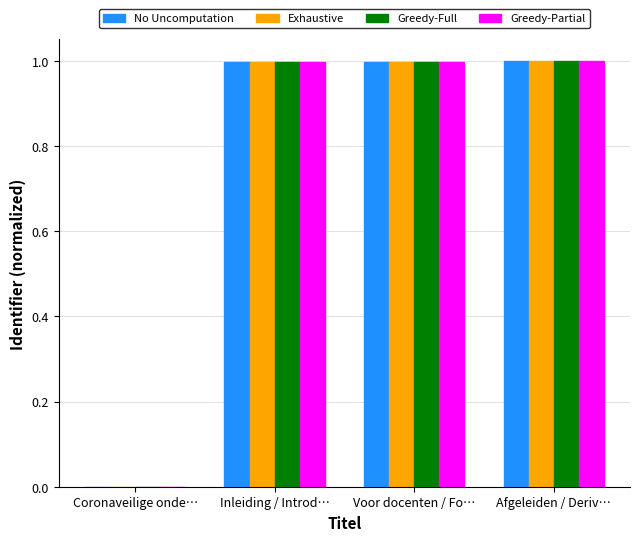

Read the Exhaustive value at Afgeleiden / Deriv….

1.0